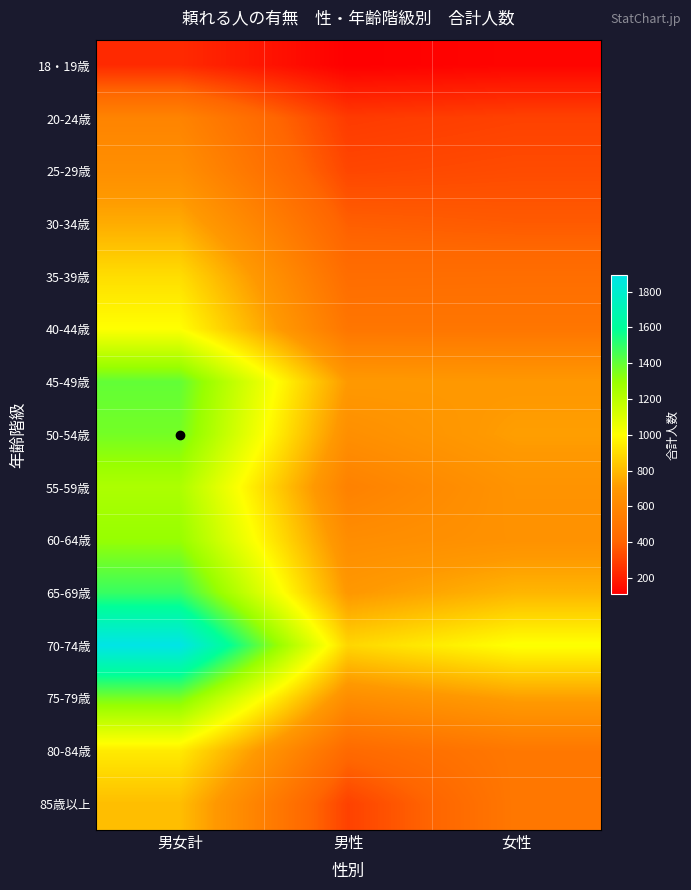

Reading right to left, list all the values displayed in this chart.

18・19歳: 女性=125	男性=109	男女計=234
20-24歳: 女性=301	男性=281	男女計=582
25-29歳: 女性=330	男性=316	男女計=646
30-34歳: 女性=374	男性=387	男女計=761
35-39歳: 女性=454	男性=450	男女計=904
40-44歳: 女性=501	男性=501	男女計=1002
45-49歳: 女性=698	男性=705	男女計=1403
50-54歳: 女性=721	男性=647	男女計=1368
55-59歳: 女性=671	男性=568	男女計=1239
60-64歳: 女性=664	男性=636	男女計=1300
65-69歳: 女性=788	男性=698	男女計=1486
70-74歳: 女性=1008	男性=883	男女計=1891
75-79歳: 女性=722	男性=636	男女計=1358
80-84歳: 女性=512	男性=430	男女計=942
85歳以上: 女性=512	男性=301	男女計=813